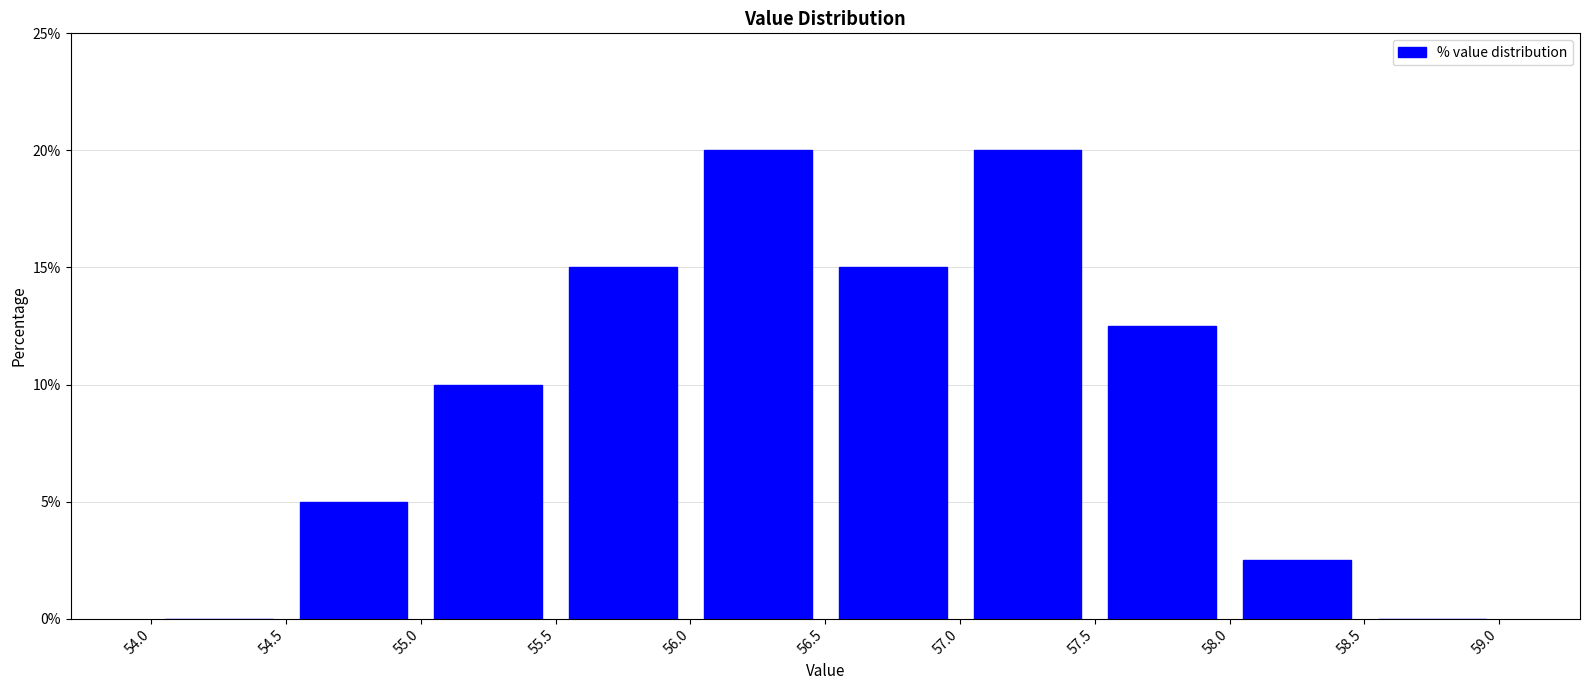

How tall is the bar that spans 54.5 to 55.0 on the x-axis? The values are not printed on the chart, so give them approximately, as read against the axis.

5.0